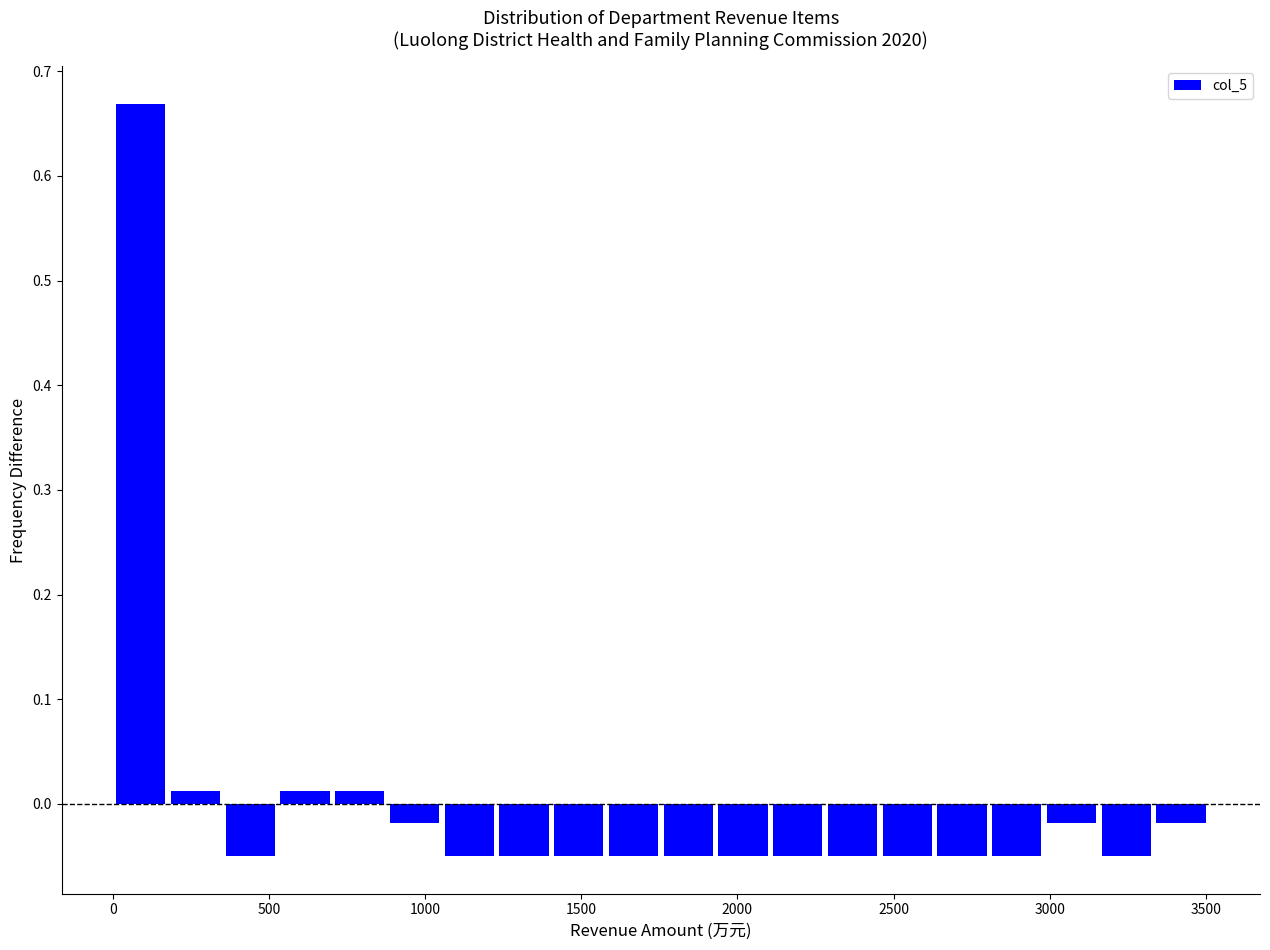

Read against the x-axis, roughly where is the centre of the tallest bar?

100